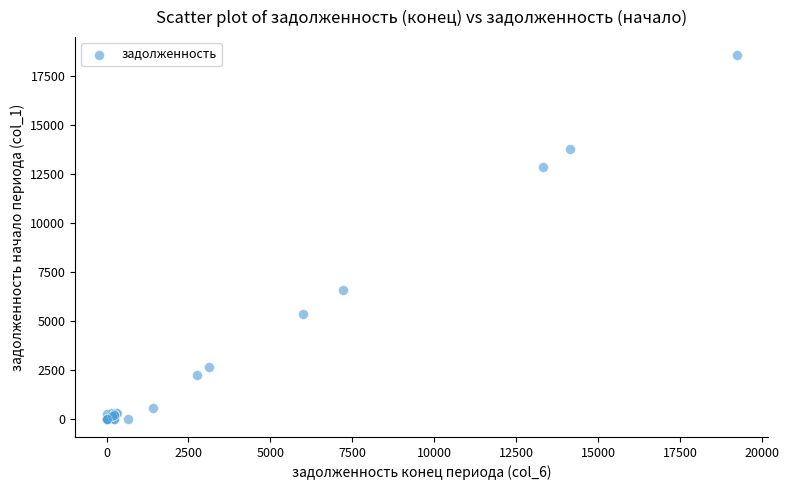

What Y value in the scatter plot is closest to 9278?

6575.5